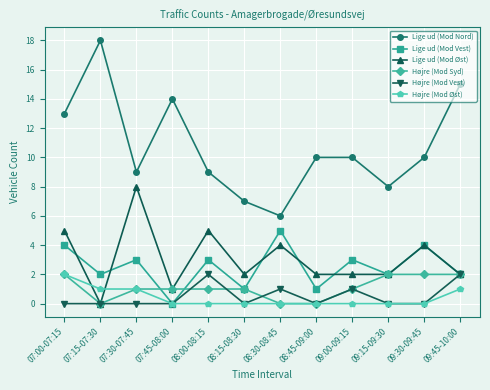

True or false: Lige ud (Mod Øst) and Lige ud (Mod Nord) intersect in this chart.

False